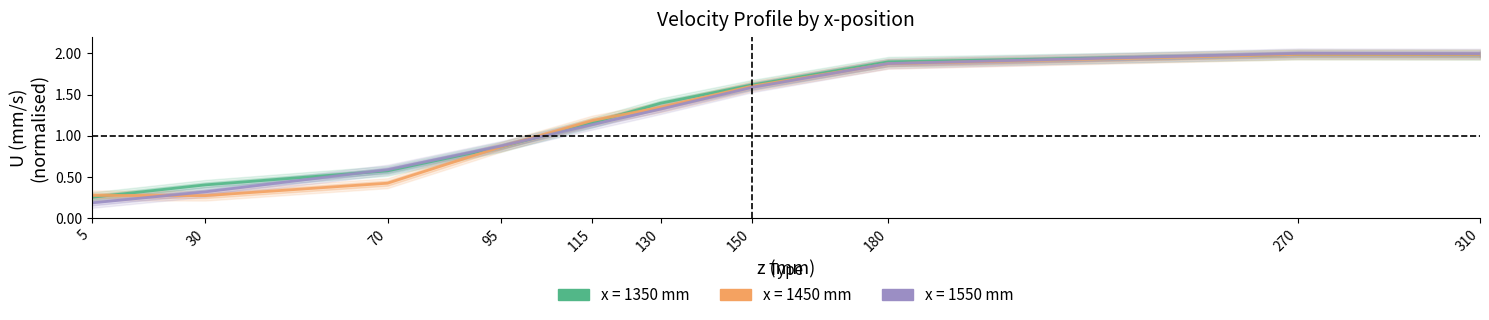

At which label does U_1550 first exceed 1?

115